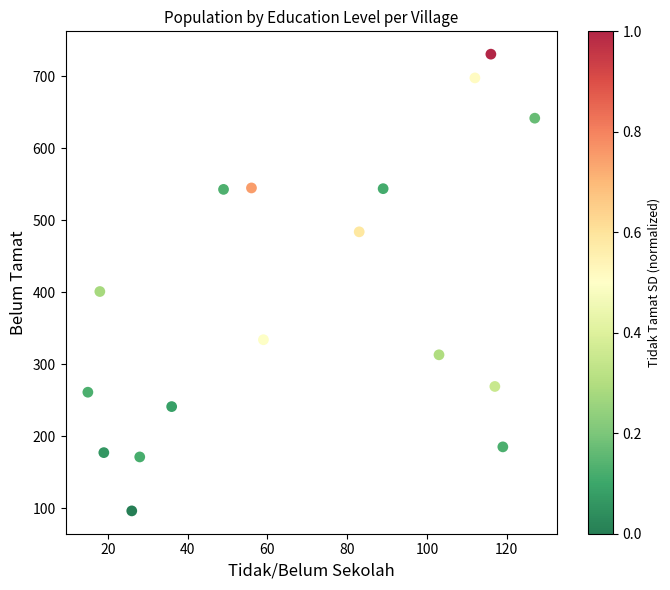

What Y value in the scatter plot is closest to 413?

401